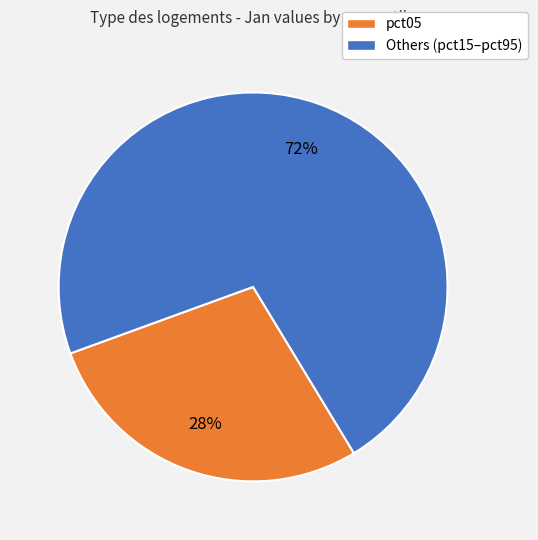

Count the number of slices in the pie.

2